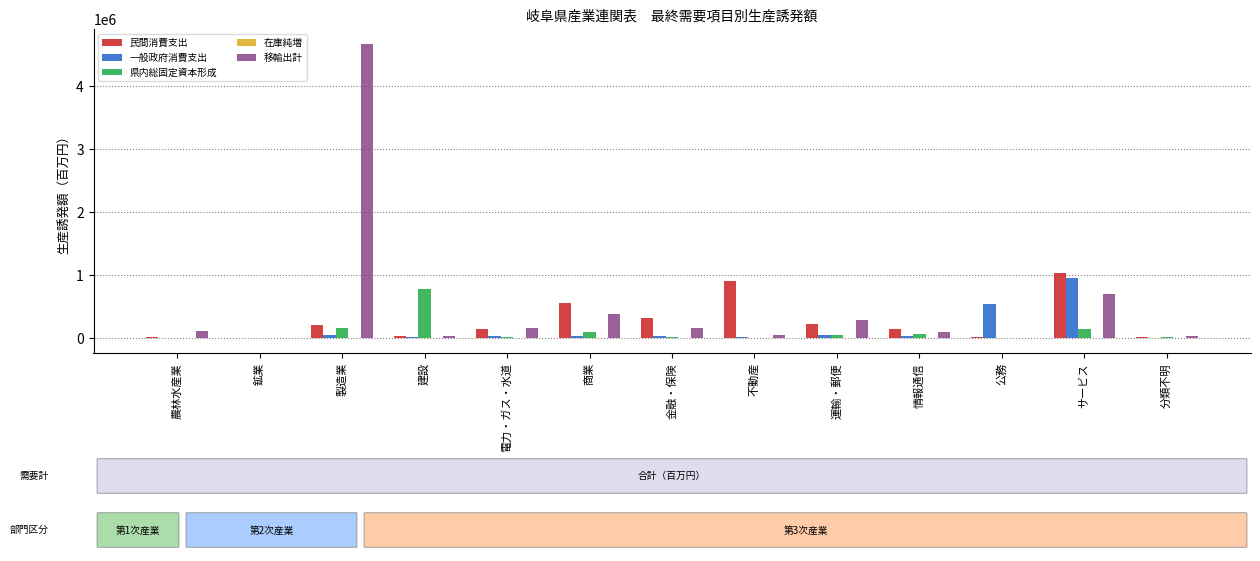

At which category is the sum across all series the highest?

製造業